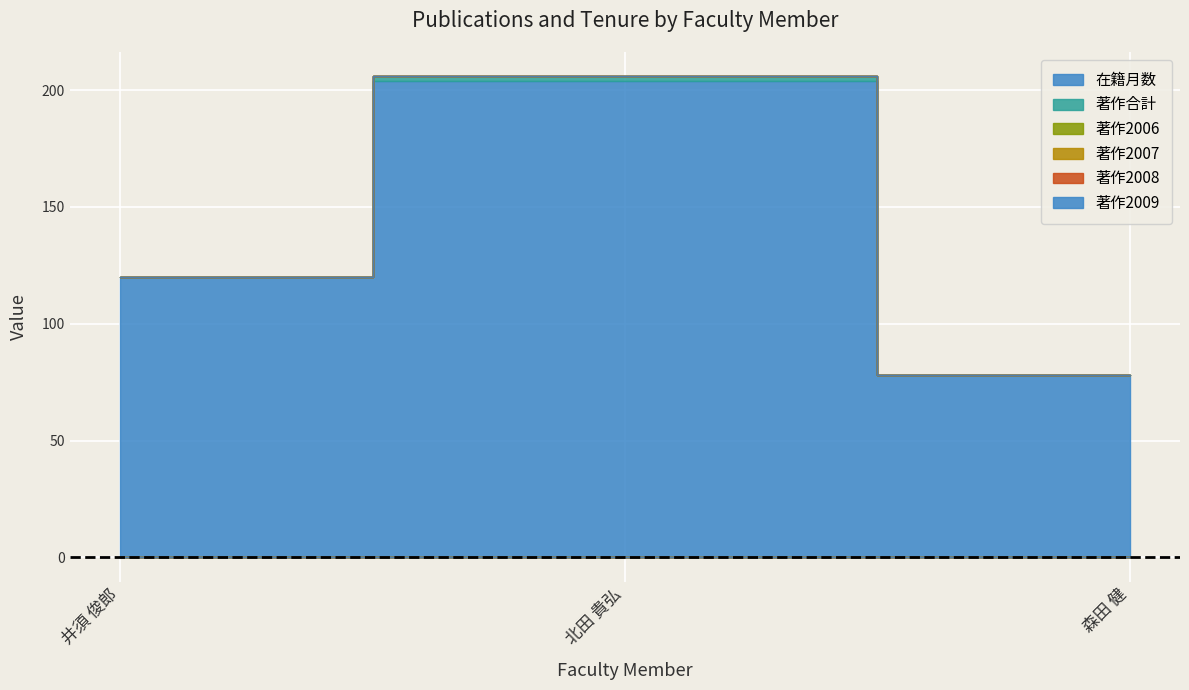

Reading left to right, transcribe all the data shown in this chart.

在籍月数: 120	204	78
著作合計: 0	2	0
著作2006: 0	0	0
著作2007: 0	0	0
著作2008: 0	0	0
著作2009: 0	0	0